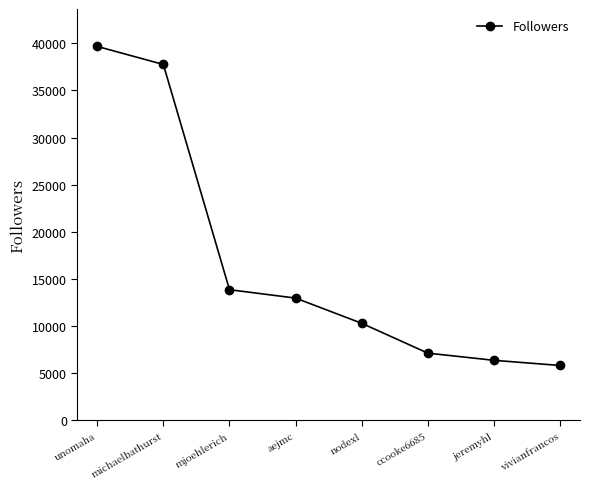

What is the value of the 2nd point from the left?

37751